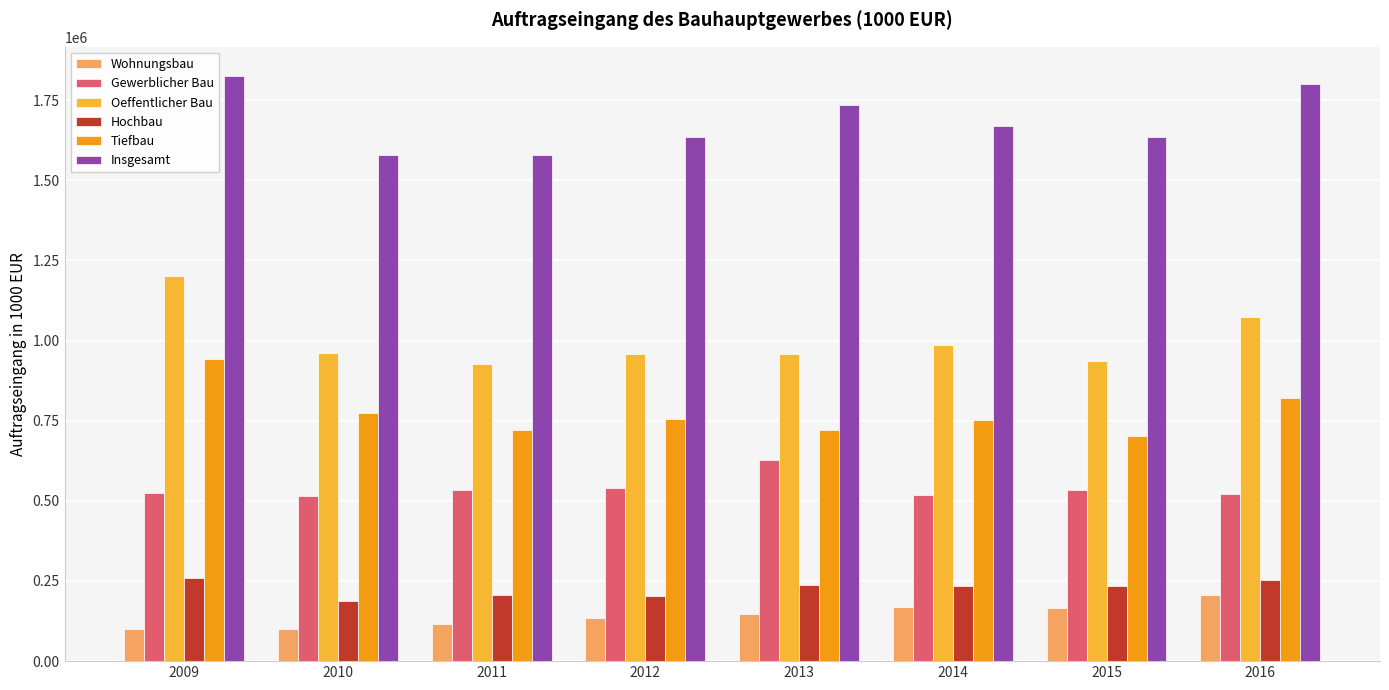

What is the total value across all series at 2014?

4326042.1